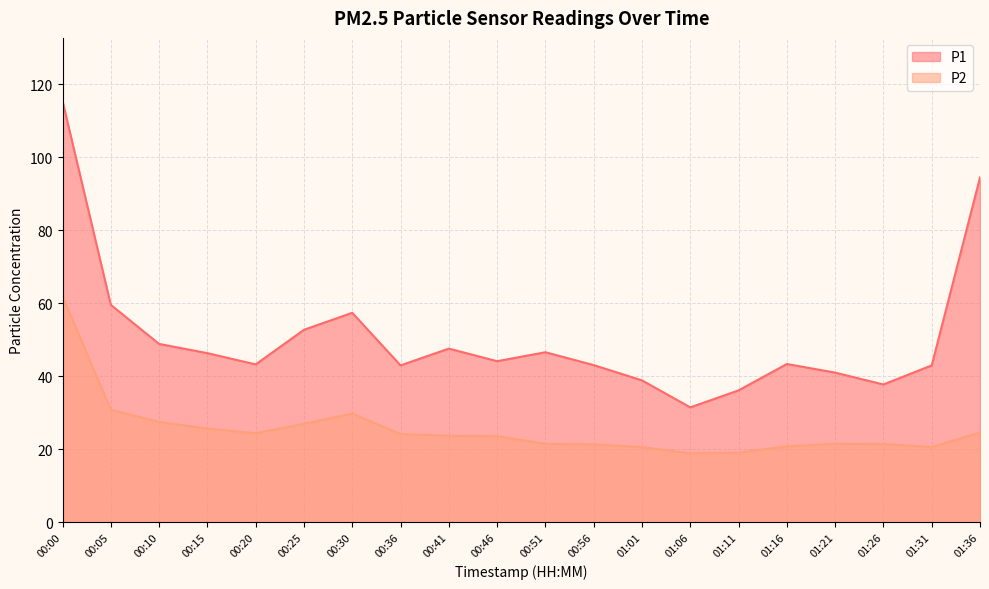

At which label does P2 first exceed 23?

00:00